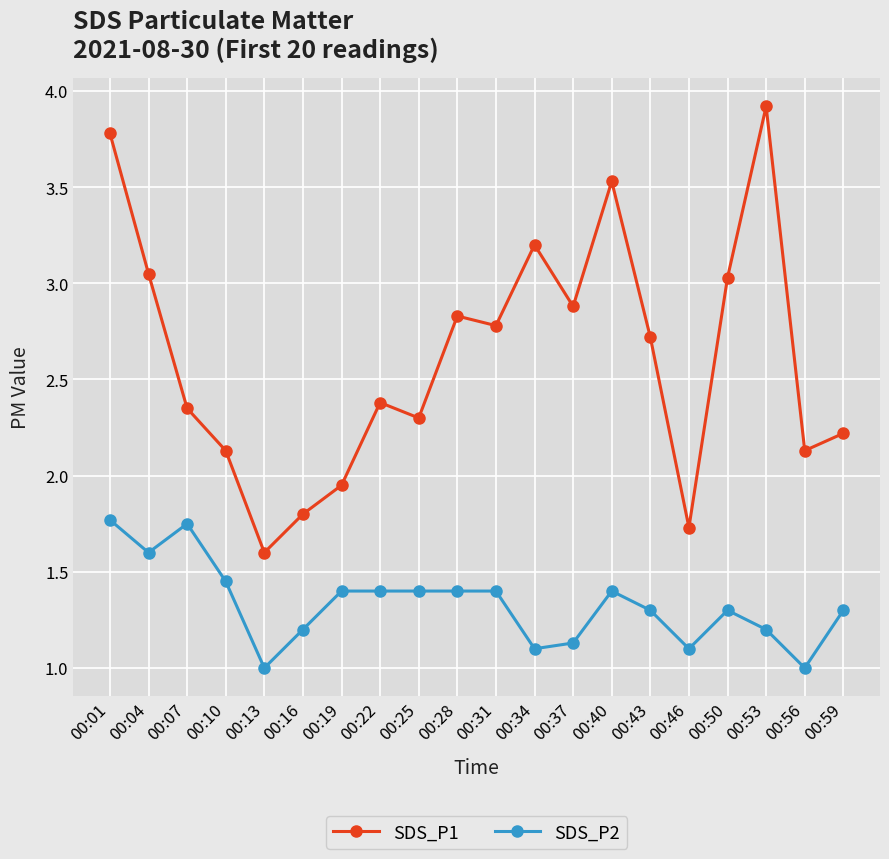

Which category has the highest value in the SDS_P1 series?

00:53